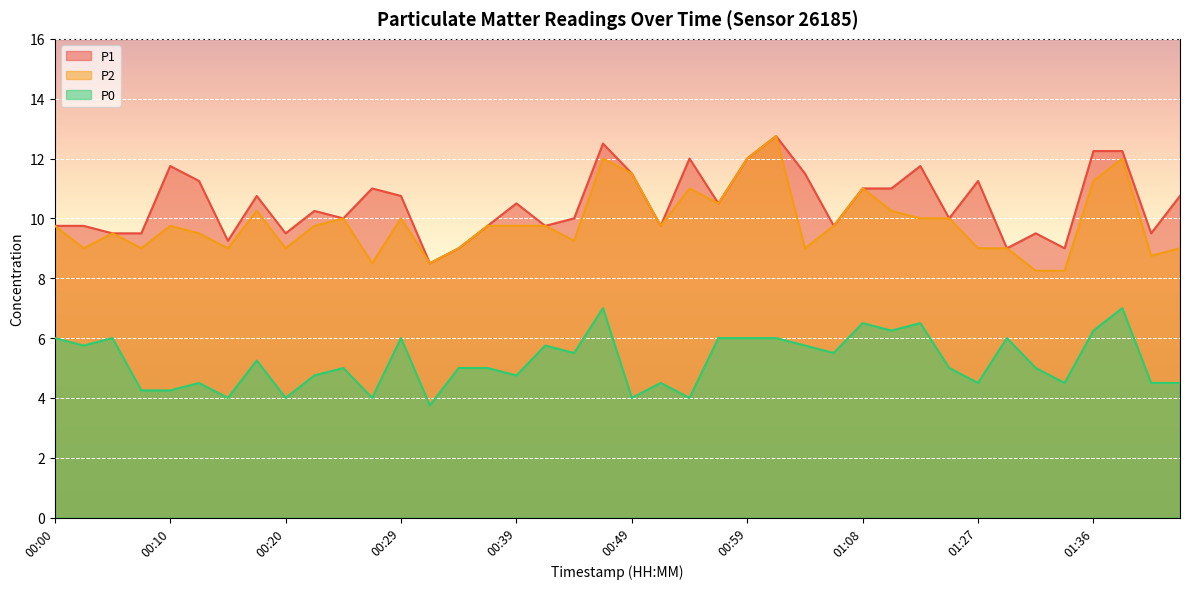

Is the value of P2 at 00:07 greater than the value of P0 at 00:20?

Yes